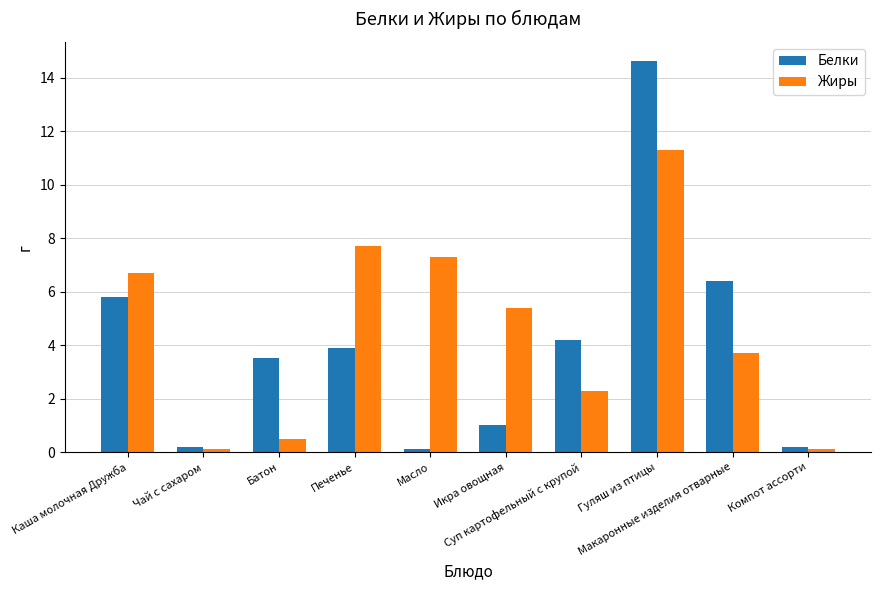

Reading left to right, extract all data points from this chart.

Белки: 5.8	0.2	3.5	3.9	0.1	1.0	4.2	14.6	6.4	0.2
Жиры: 6.7	0.1	0.5	7.7	7.3	5.4	2.3	11.3	3.7	0.1